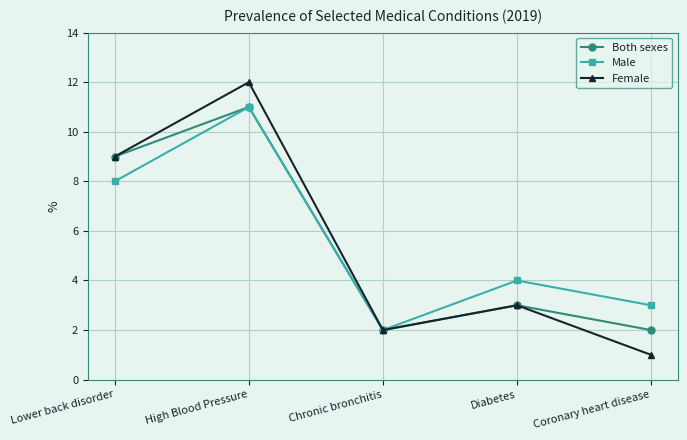

What is the difference between the highest and lowest values at Coronary heart disease?

2